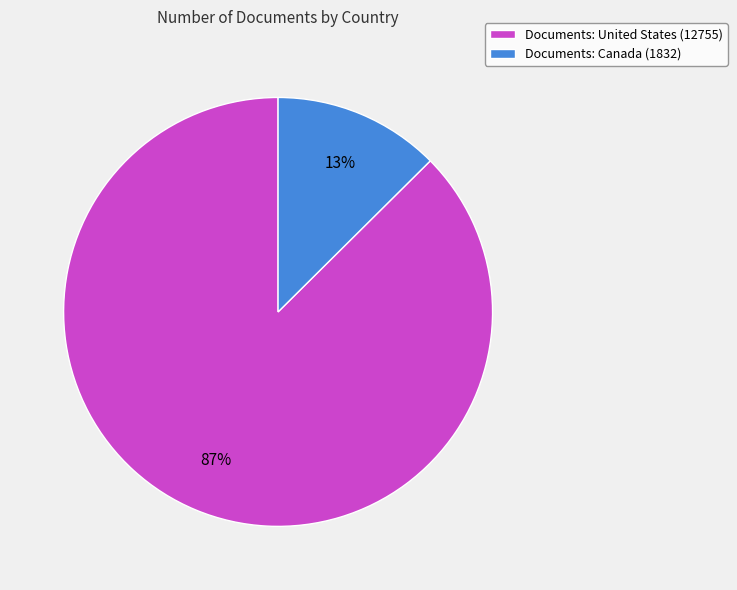

To the nearest percent, what portion does Documents: United States (12755) represent?

87%